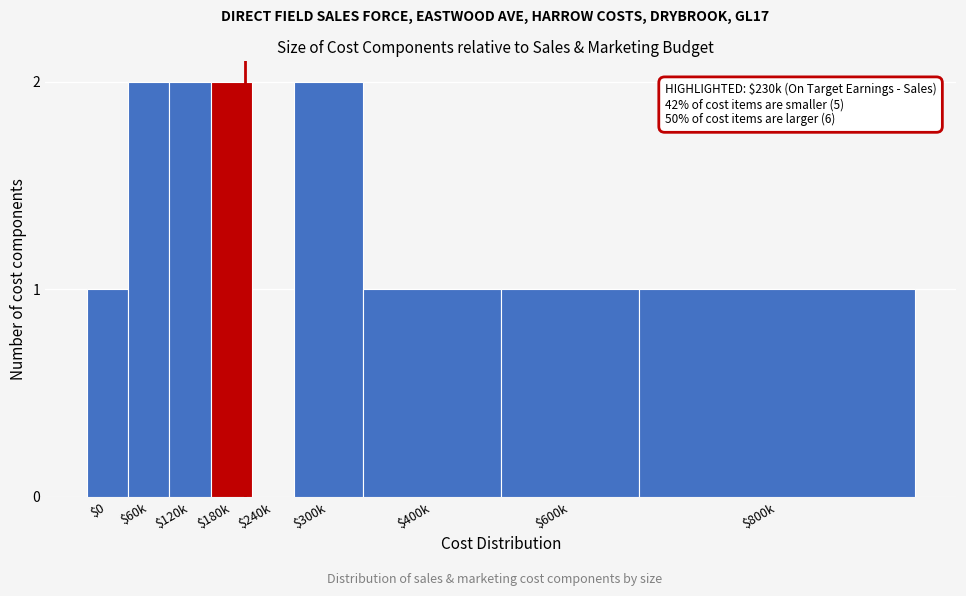

What is the sum of all values?

12